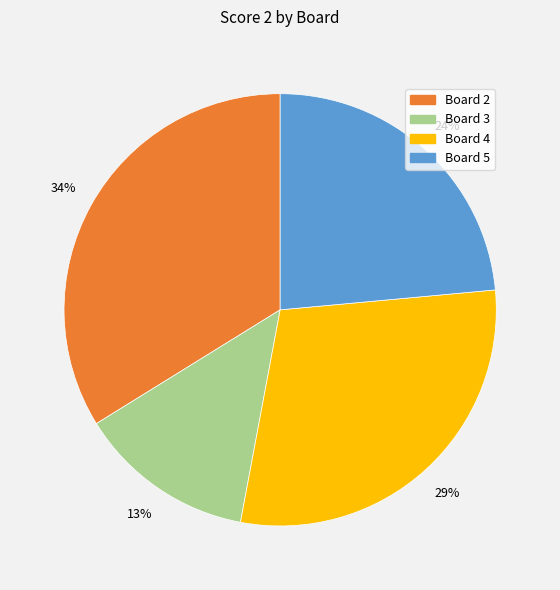

Is there any slice that represents more than half of the pie?

No